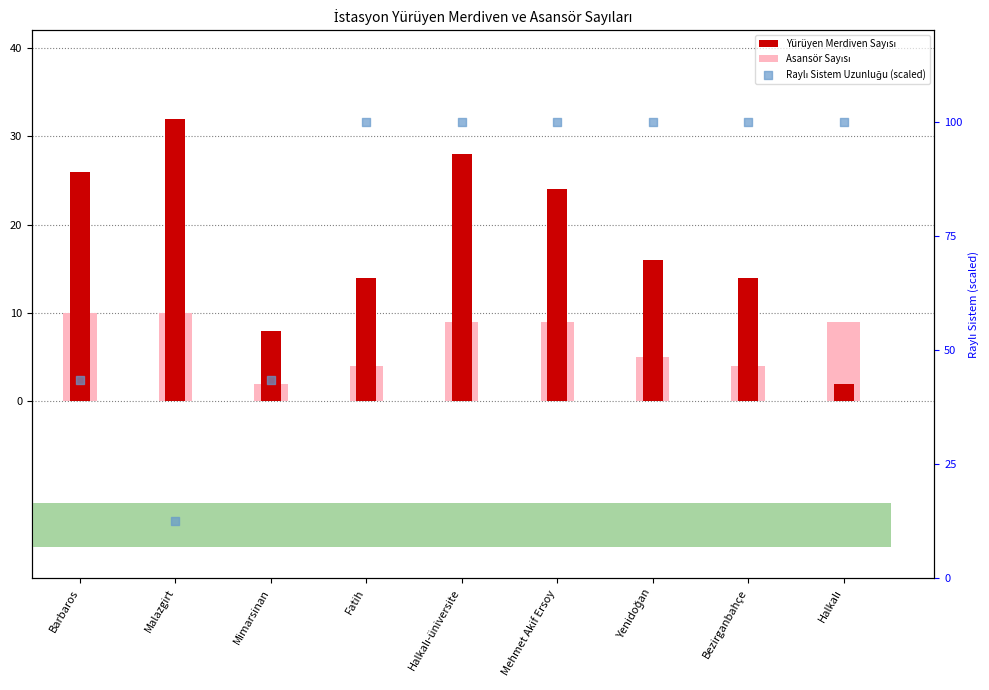

Which series contains the highest Y value?

Raylı Sistem Uzunluğu (scaled)